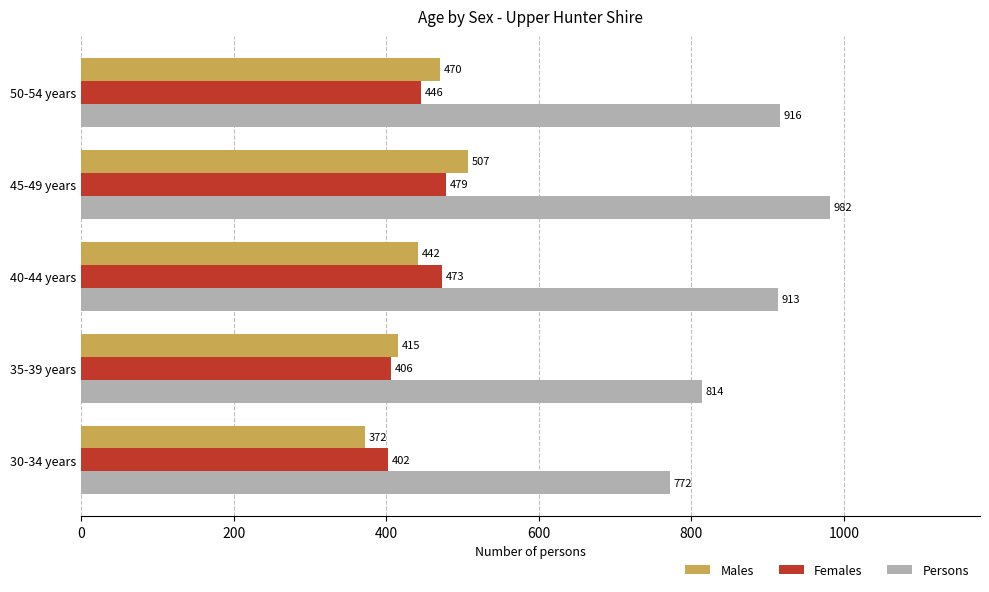

Is the value of Males at 45-49 years greater than the value of Persons at 50-54 years?

No